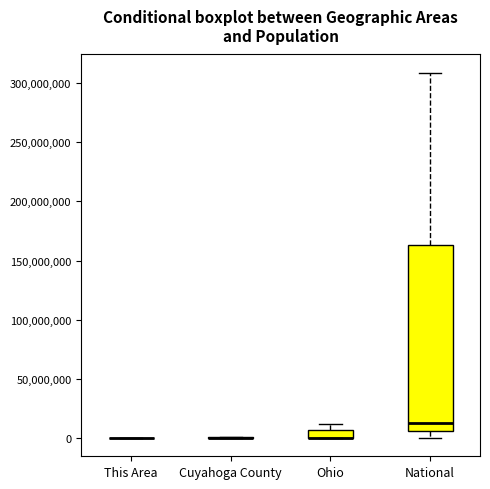

Which box is the tallest, from its lower edge to its upper edge?

National